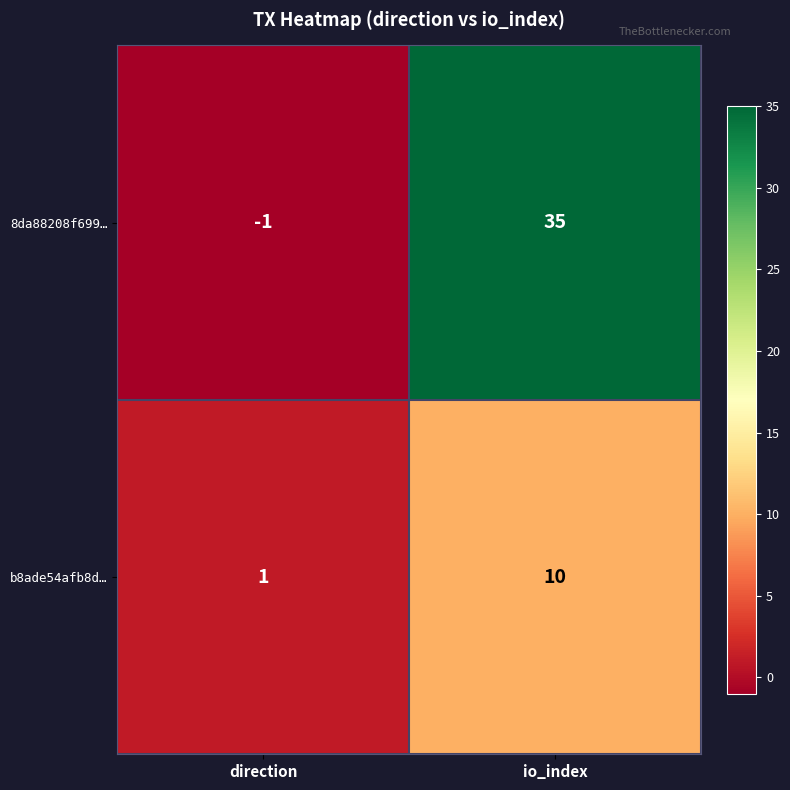

Which label corresponds to the smallest value in the chart?

direction